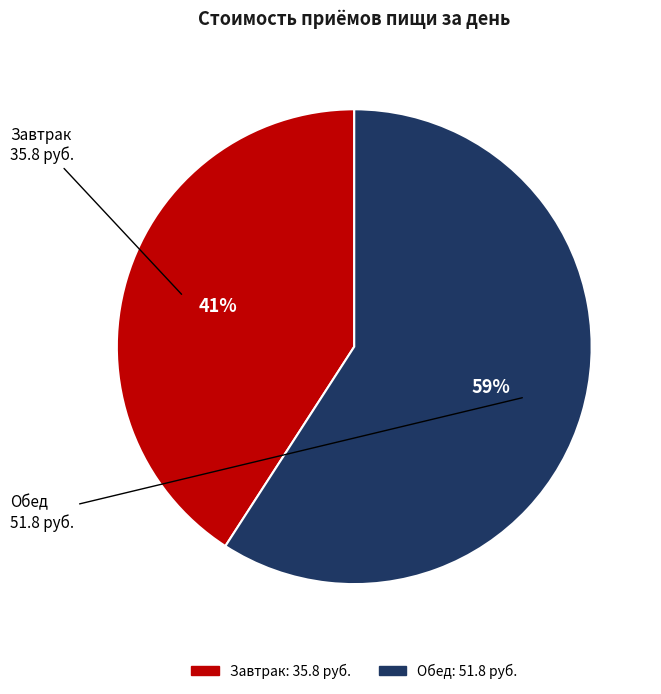

What percentage is the Обед slice, to the nearest percent?

59%